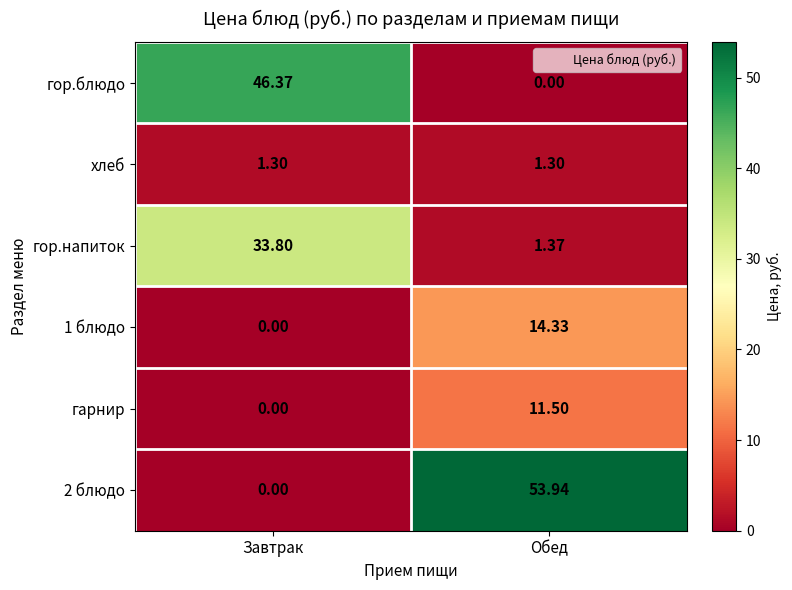

Is the value of гор.напиток at Завтрак greater than the value of гор.блюдо at Обед?

Yes